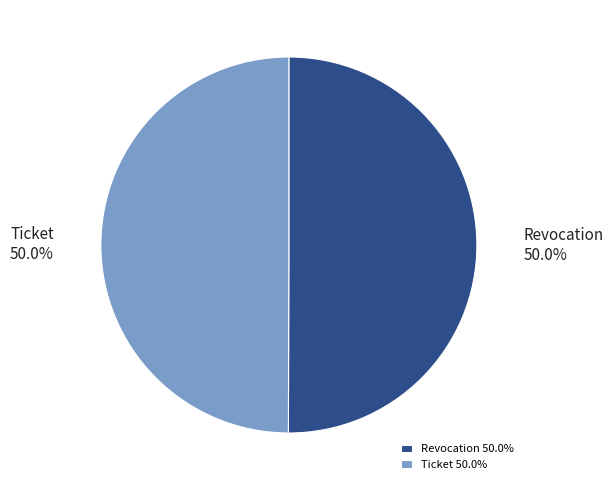

Approximately how many times larger is the value at Ticket compared to Revocation?

1.0